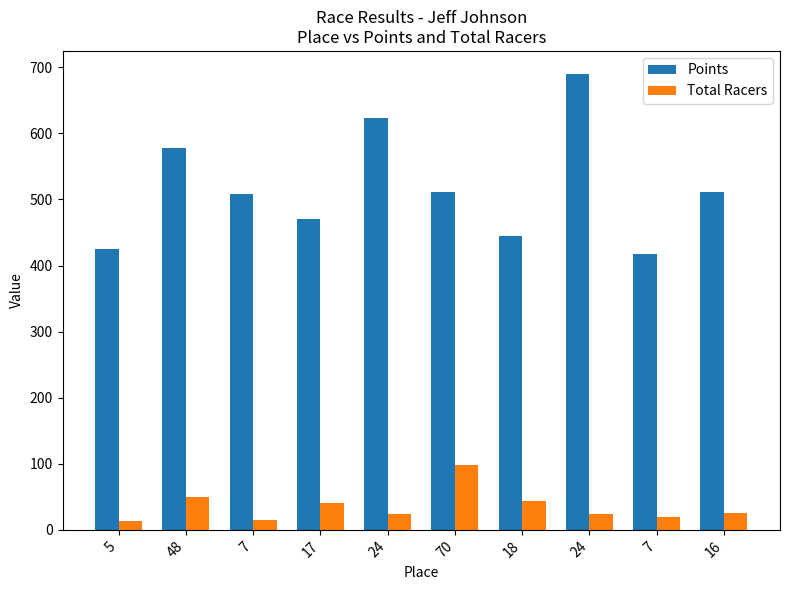

Count the number of data series in this chart.

2